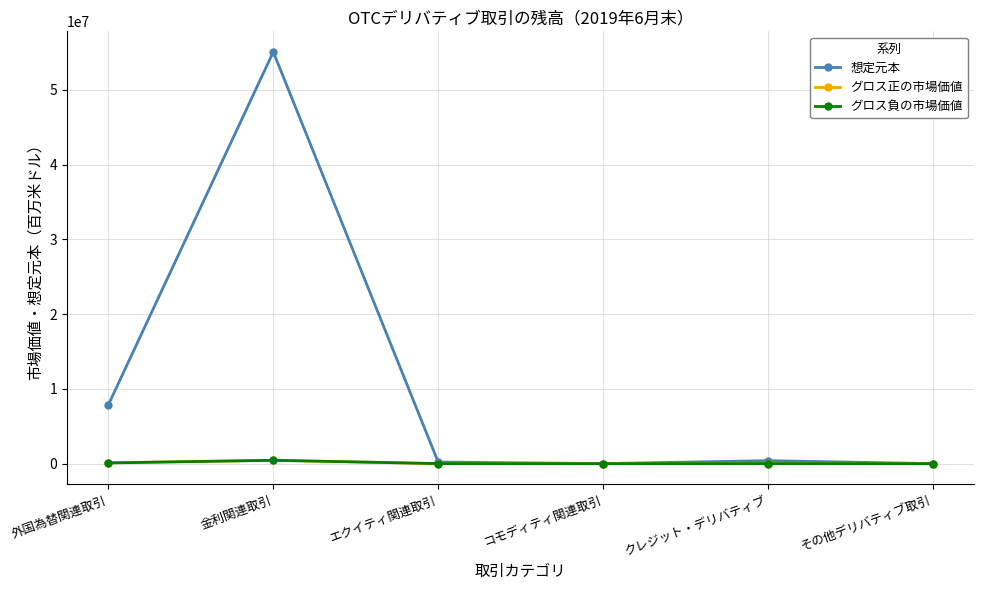

Where is 想定元本 nearest to the value 27540477?

外国為替関連取引